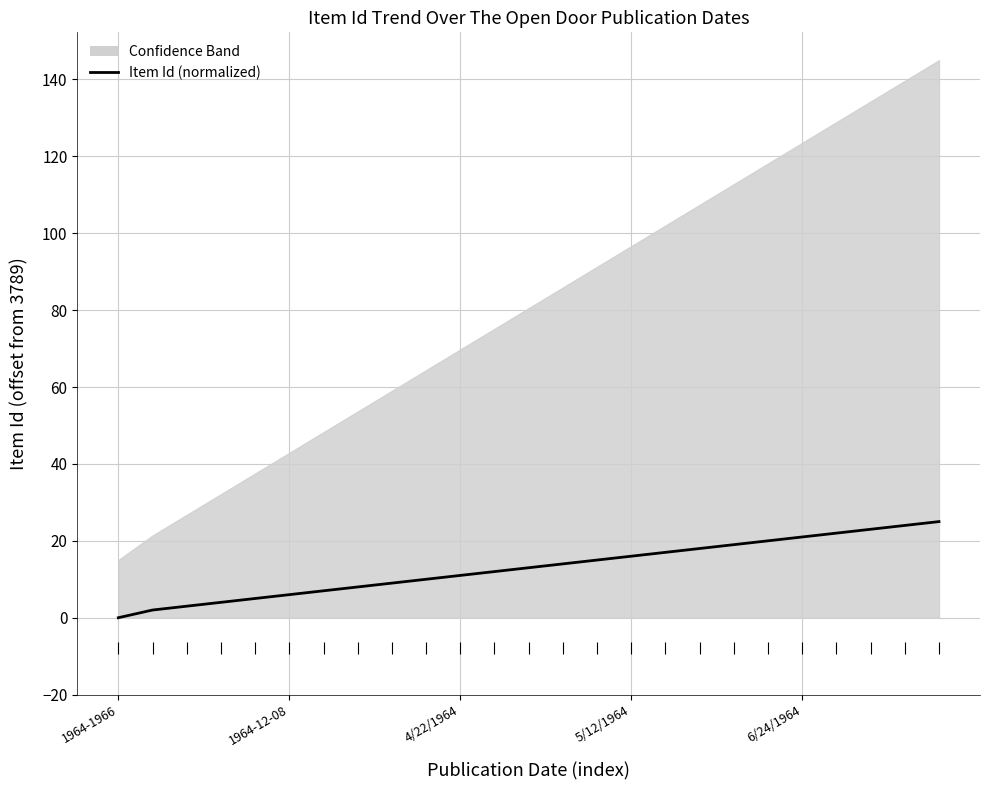

The value at 22 is 23. True or false?

True